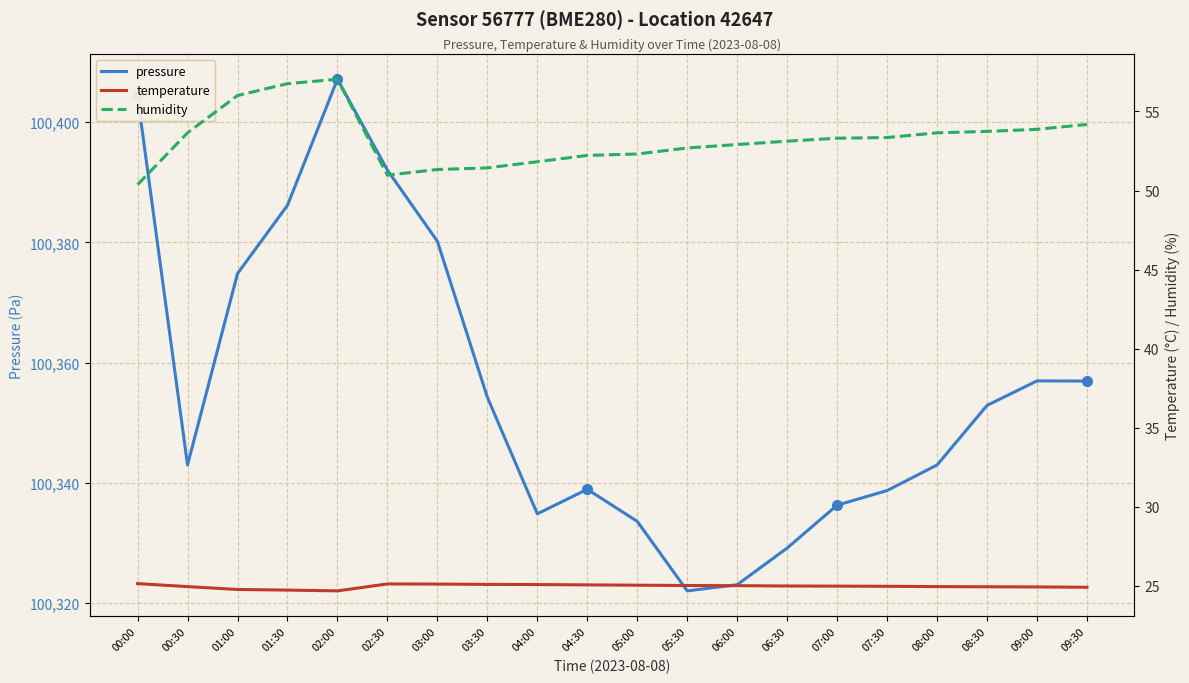

Where is the first local minimum for temperature?

02:00